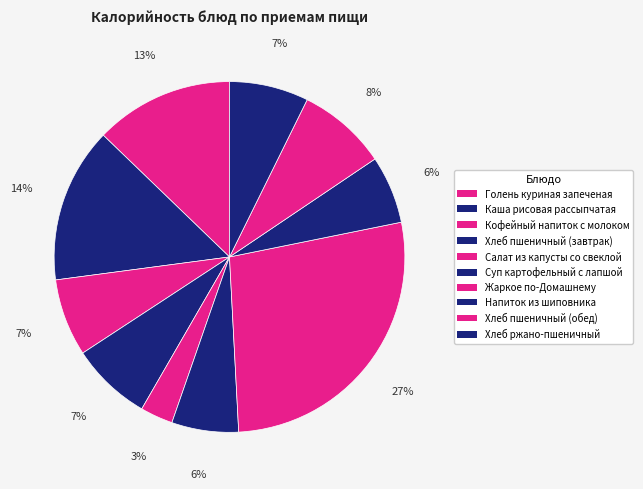

How much of the chart is everything except Напиток из шиповника?

93.7%